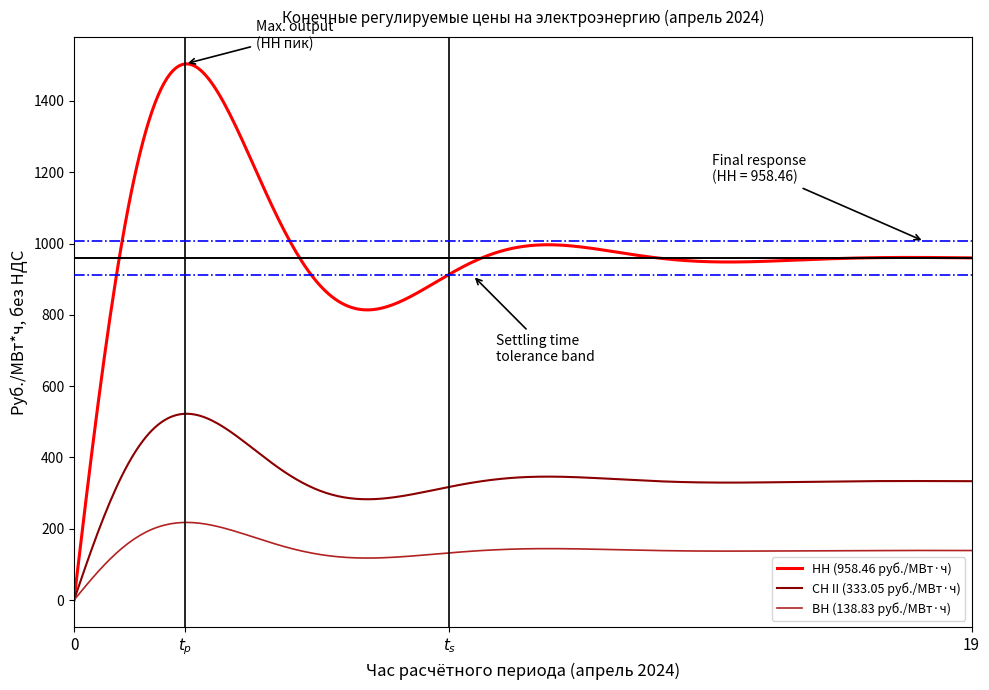

Which series has the largest total across all categories?

НН (958.46 руб./МВт·ч)